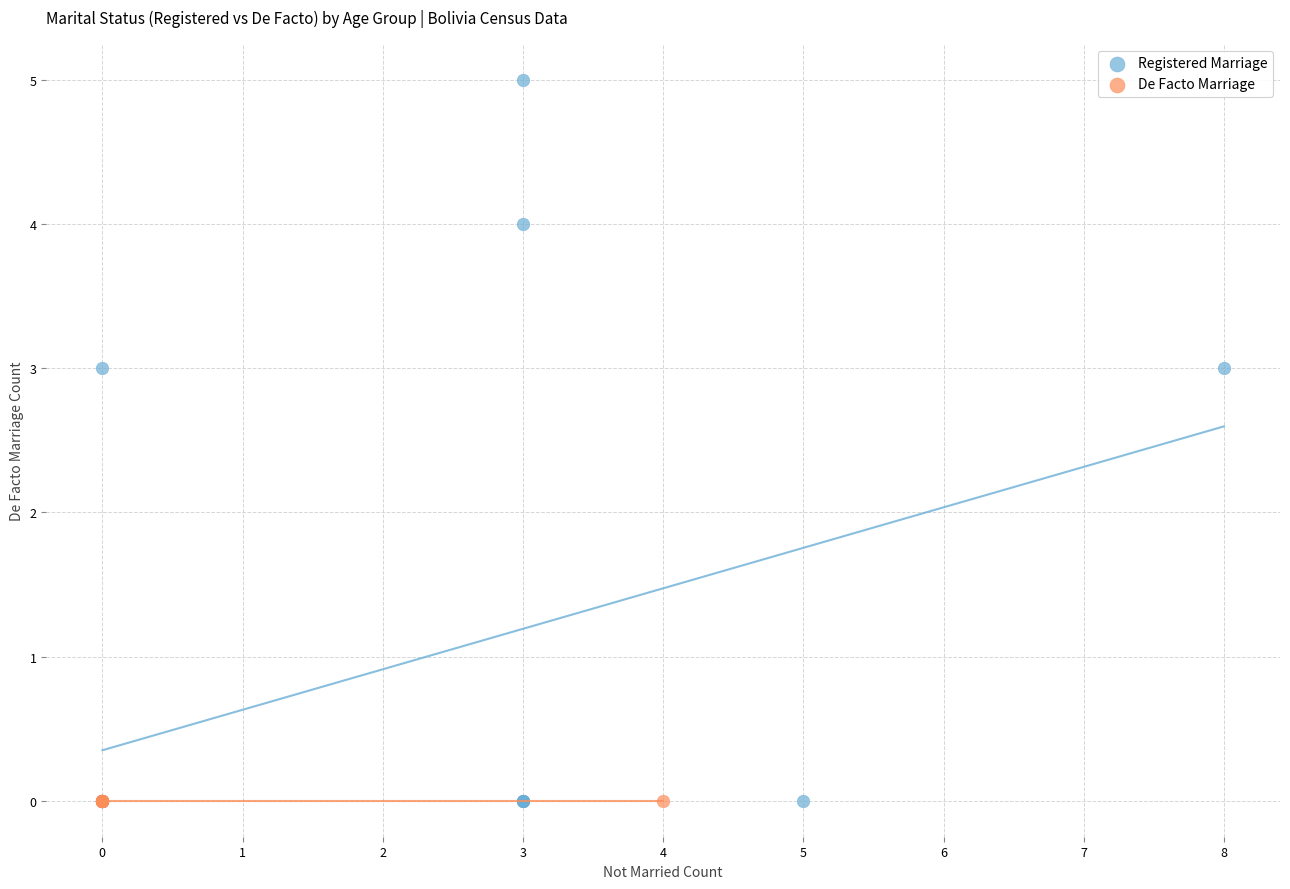

Which series reaches the maximum Y coordinate?

Registered Marriage